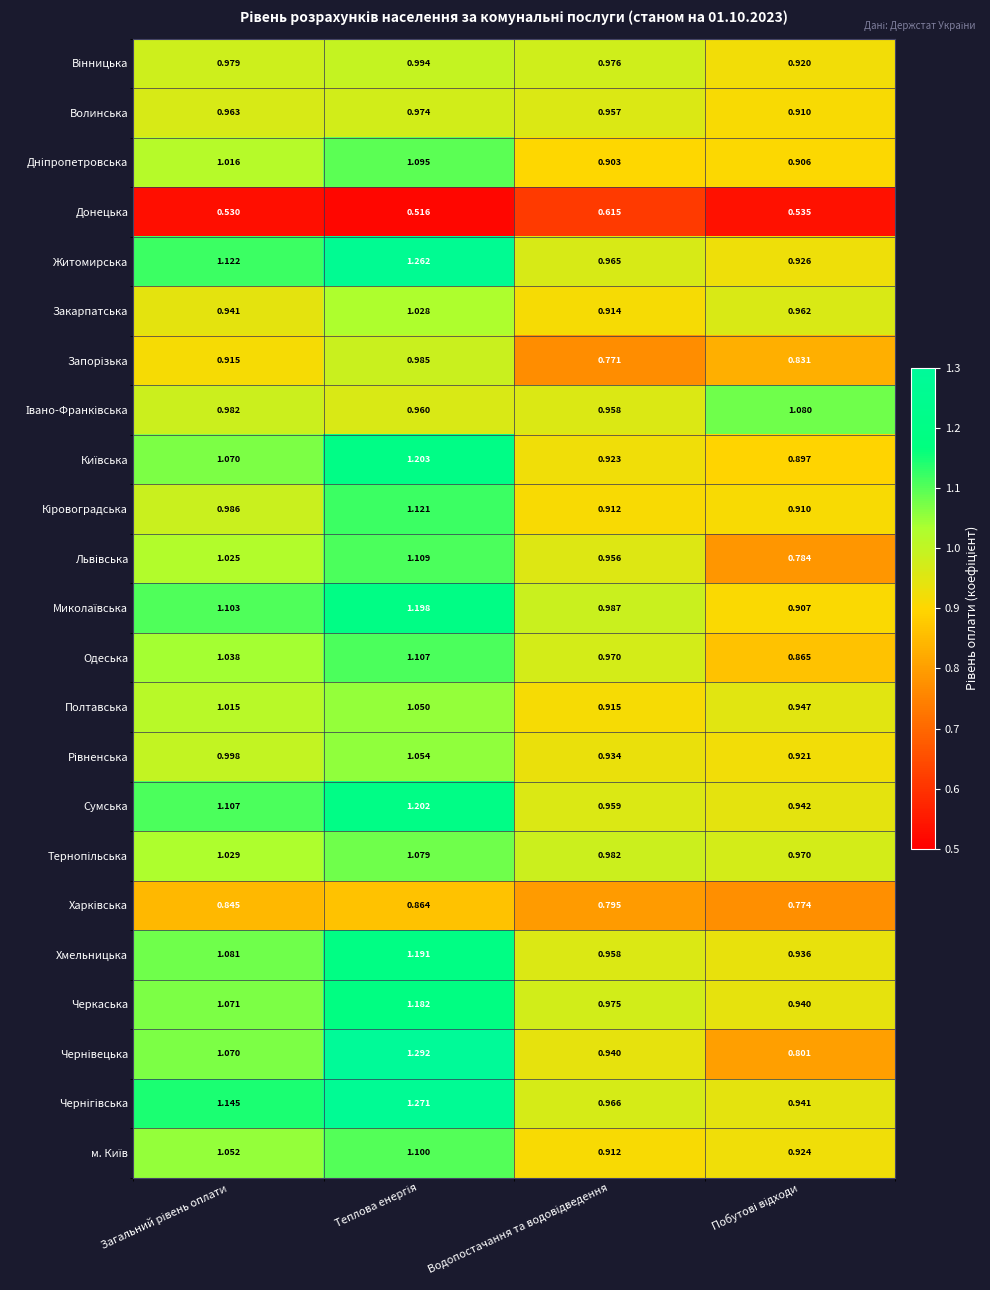

Which series has the largest total across all categories?

Чернігівська